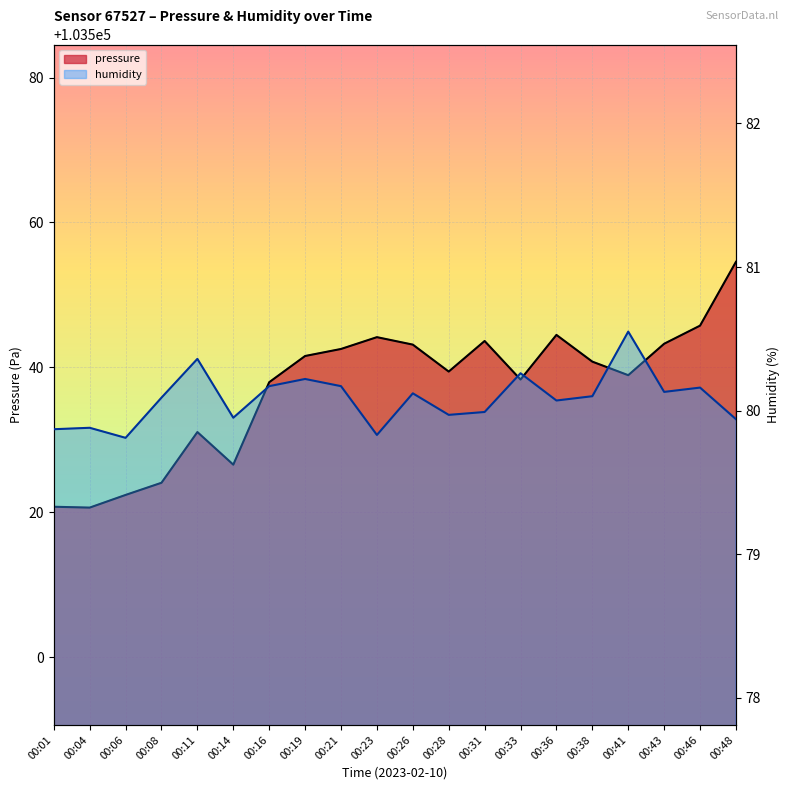

What is the minimum value shown in the chart?

79.8